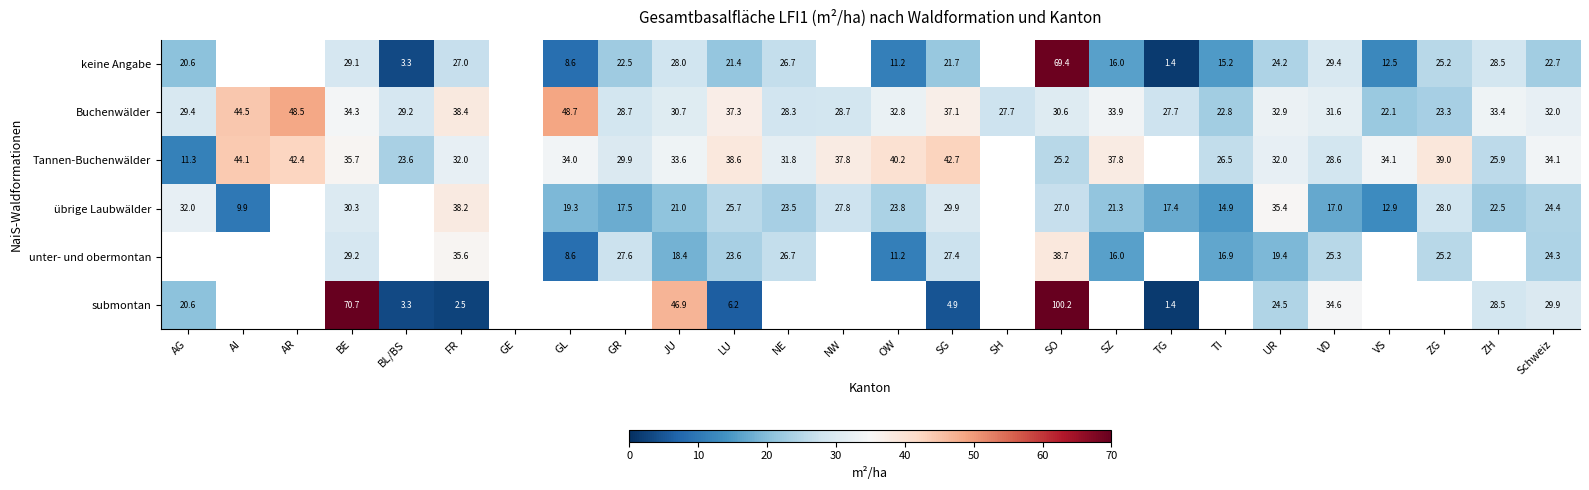

Between AG and GR, which is larger?

GR